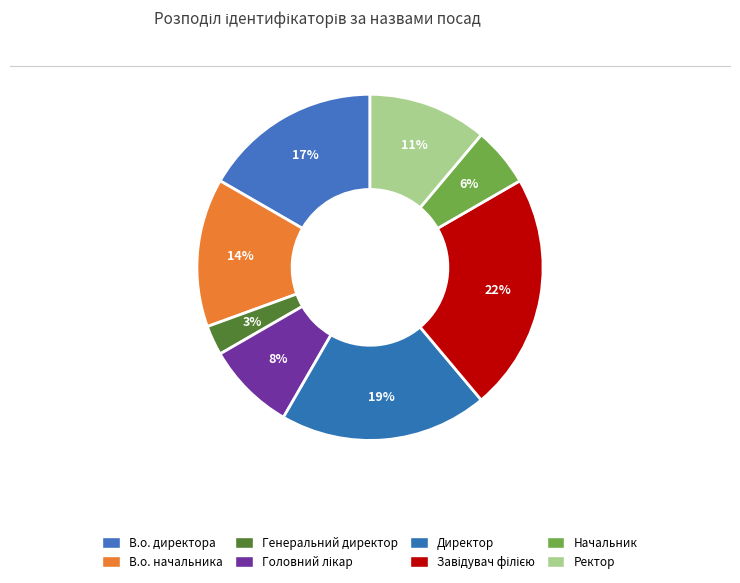

How much of the chart is everything except Завідувач філією?

77.8%